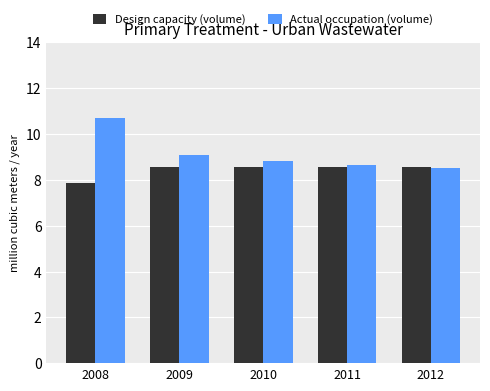

What are all the series names shown in the legend?

Design capacity (volume), Actual occupation (volume)